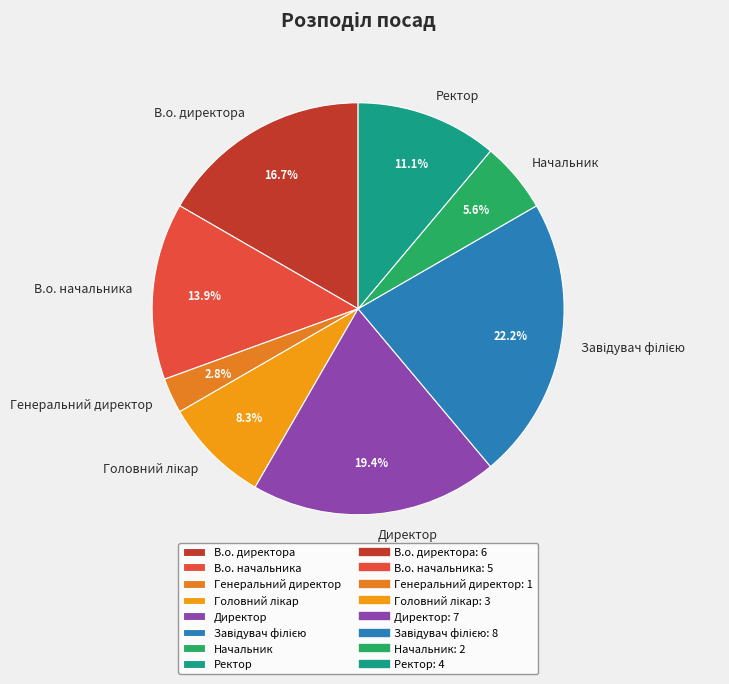

Which slice is the smallest?

Генеральний директор